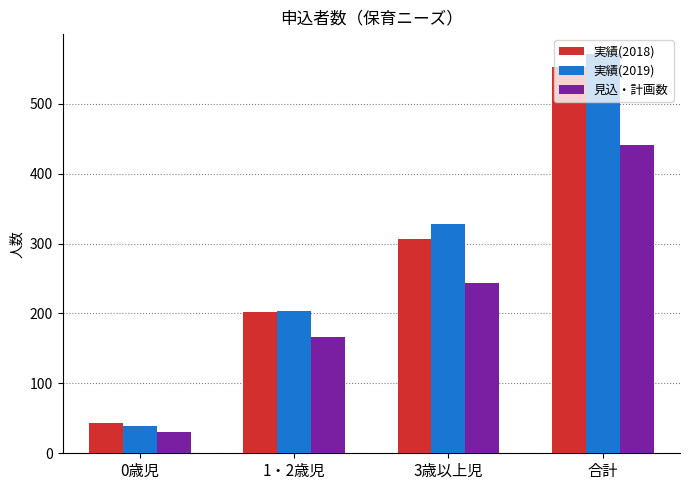

At which category is the sum across all series the highest?

合計